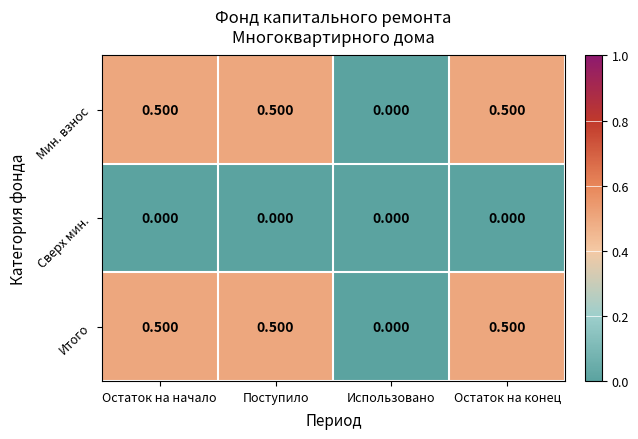

At which label does Мин. взнос reach its minimum?

Использовано